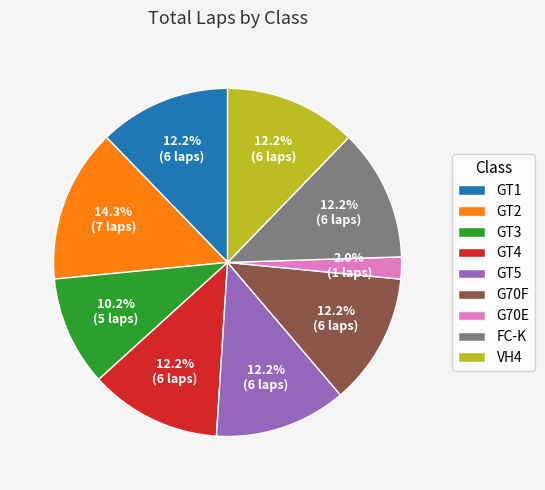

To the nearest percent, what portion does GT5 represent?

12%